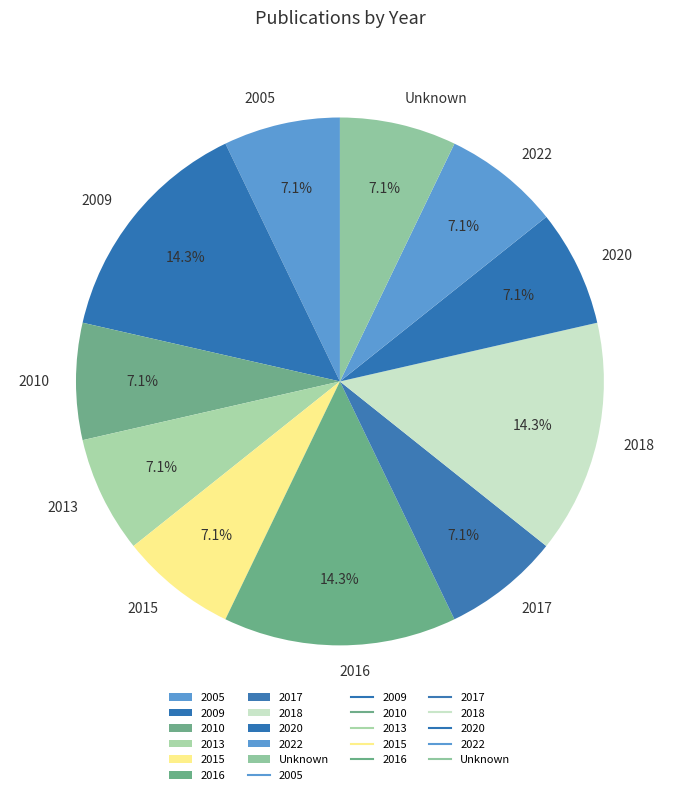

Do 2018 and Unknown together represent more than half of the pie?

No